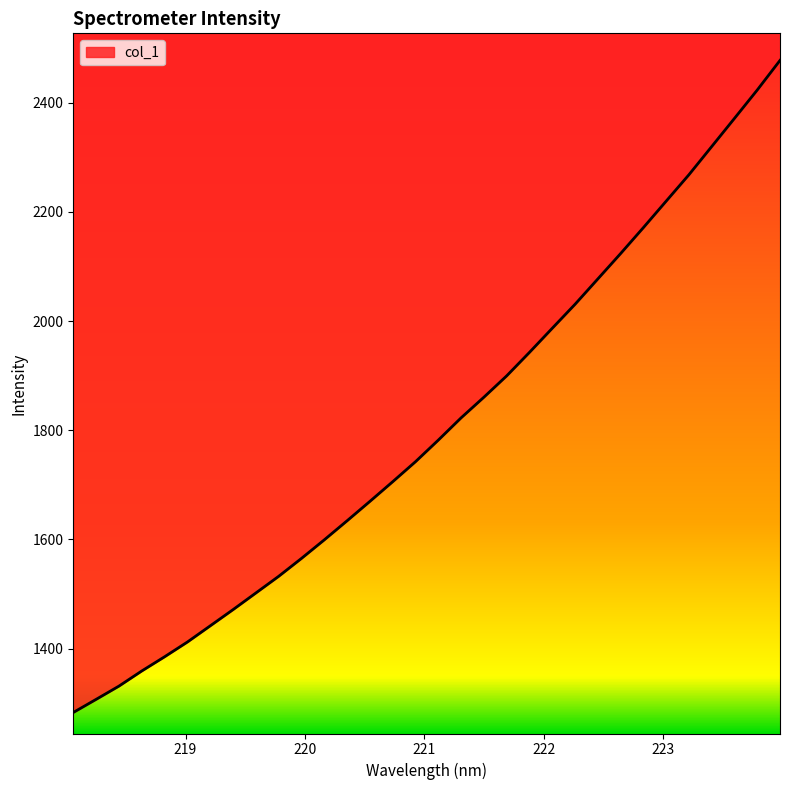

What position from the left is 219.2067?

7